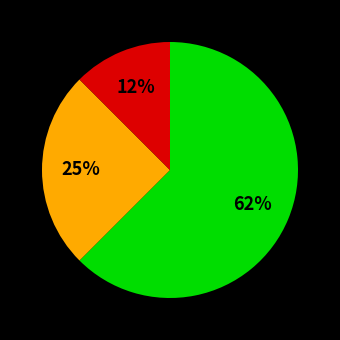

Is there a majority slice in this chart?

Yes